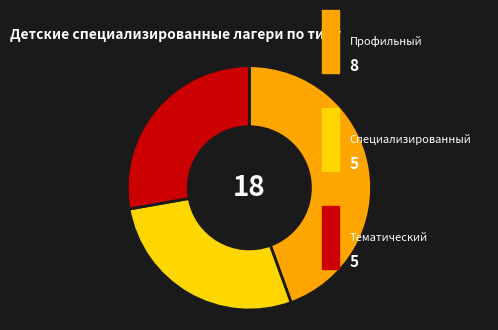

How many slices are in this pie chart?

3